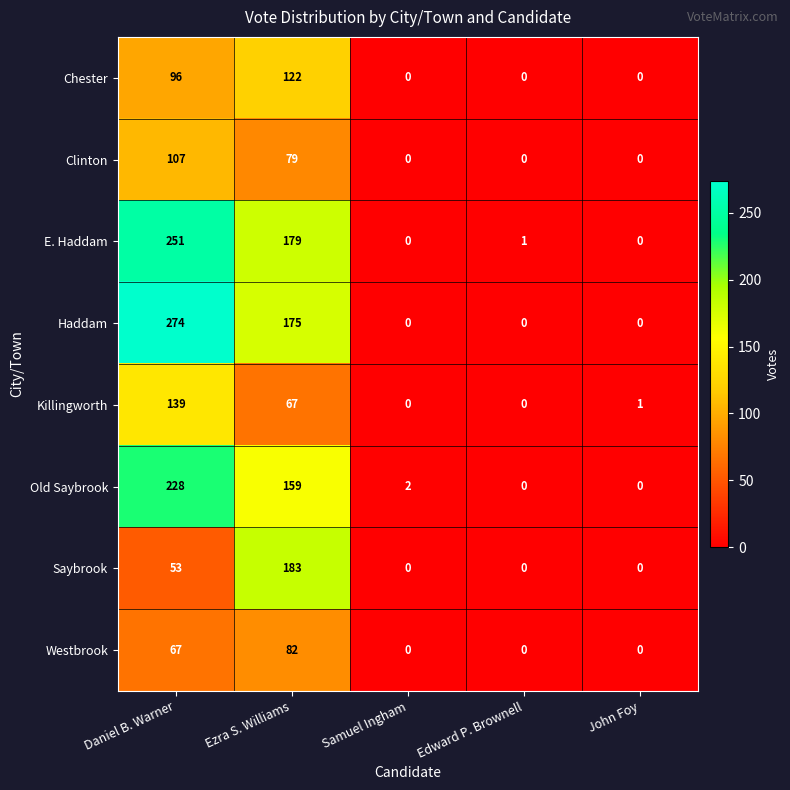

Count the number of categories in the chart.

5